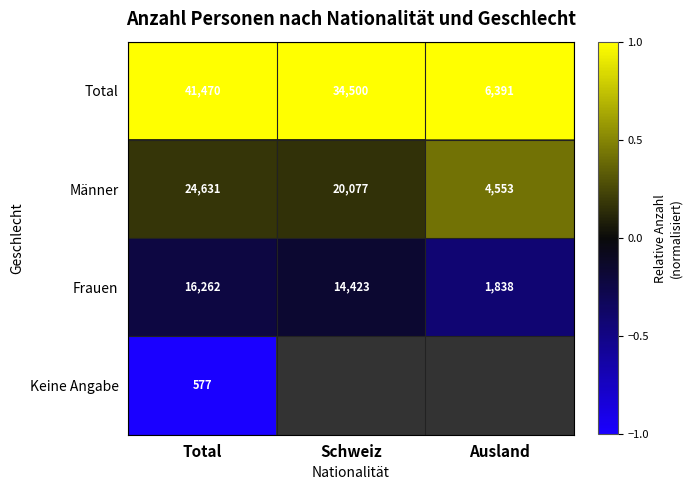

What is the spread (max minus min) of values at Total?

40893